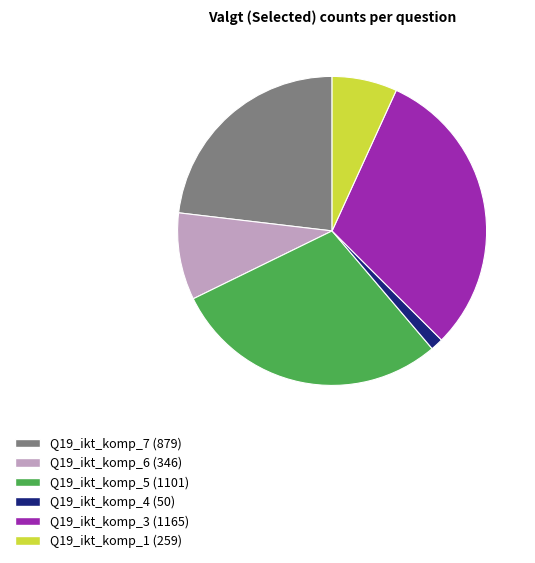

Does any single category account for the majority?

No